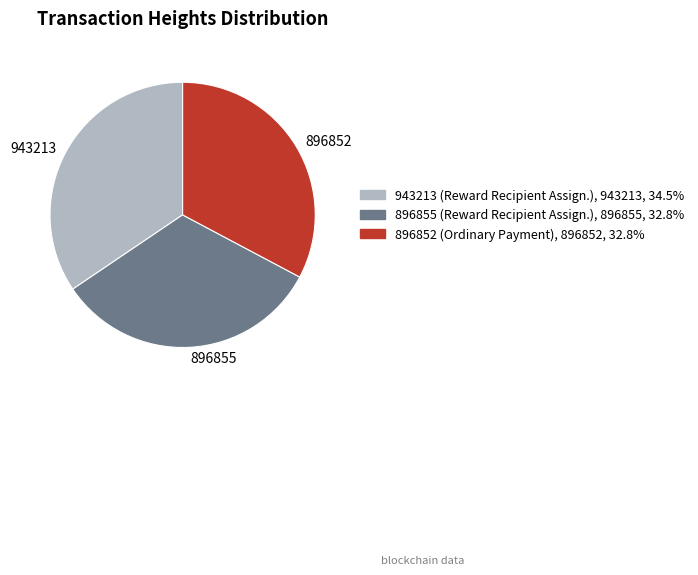

Count the number of slices in the pie.

3